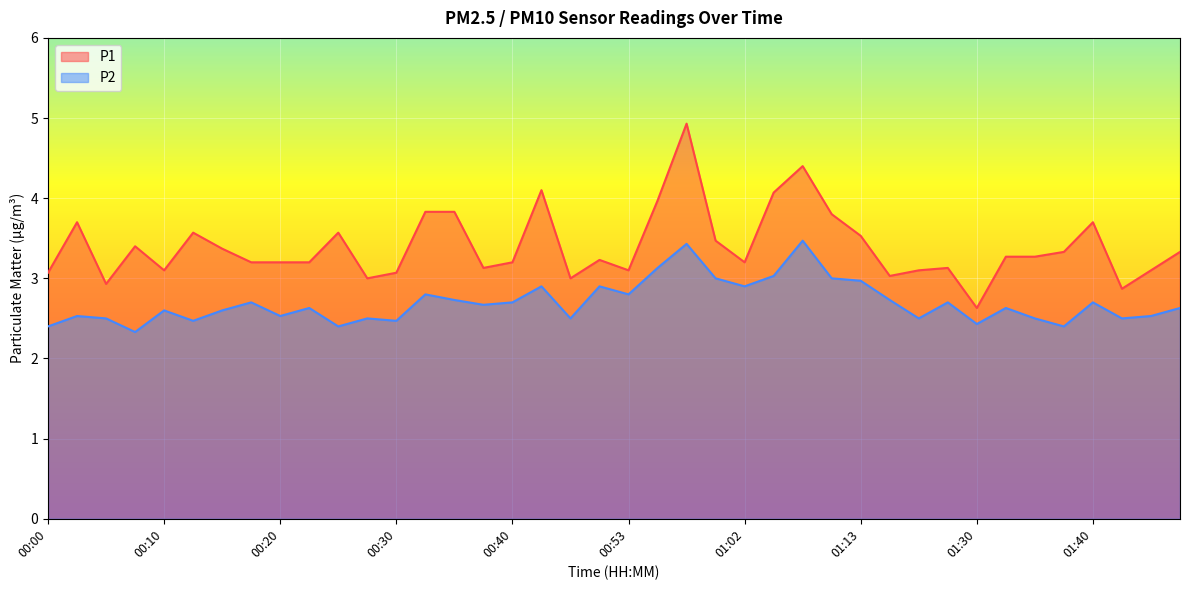

What is the greatest value displayed?

4.9